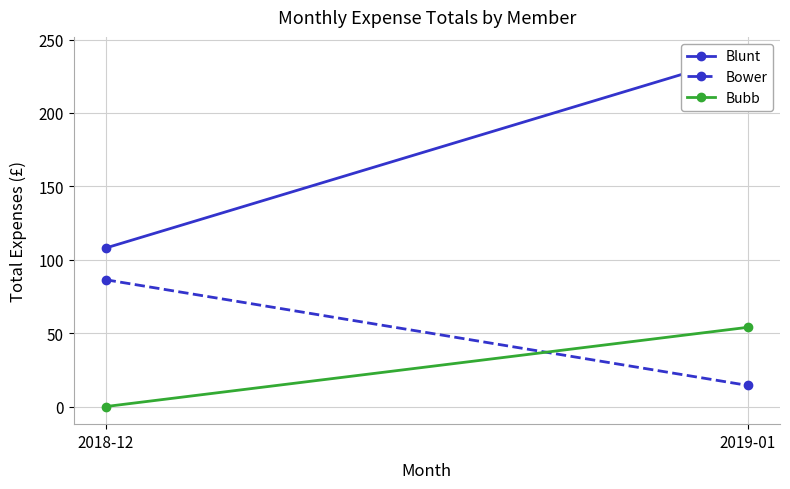

What is the sum of all Bower values?

100.8